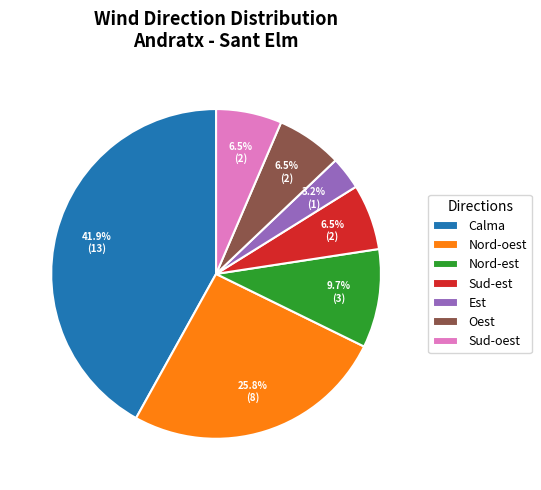

What is the ratio of the value at Nord-oest to the value at Nord-est?

2.7